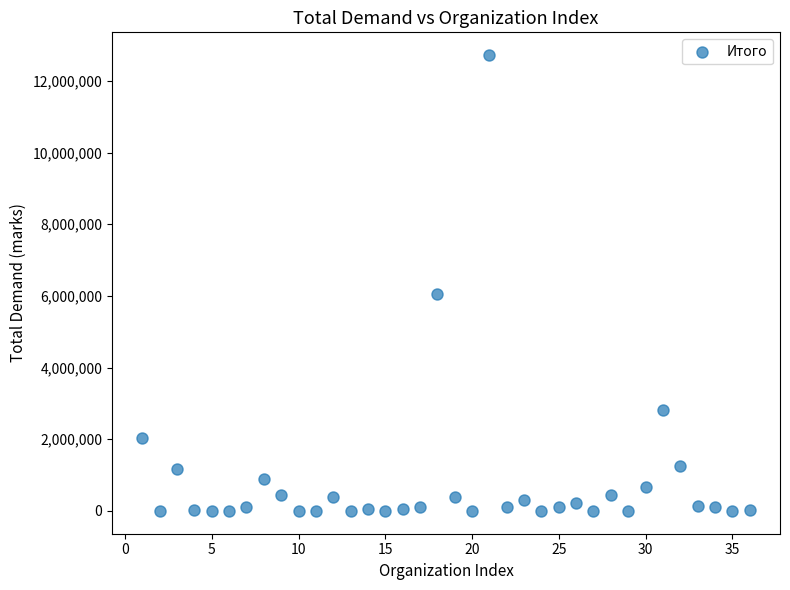

What Y value in the scatter plot is closest to 6359990?

6052800